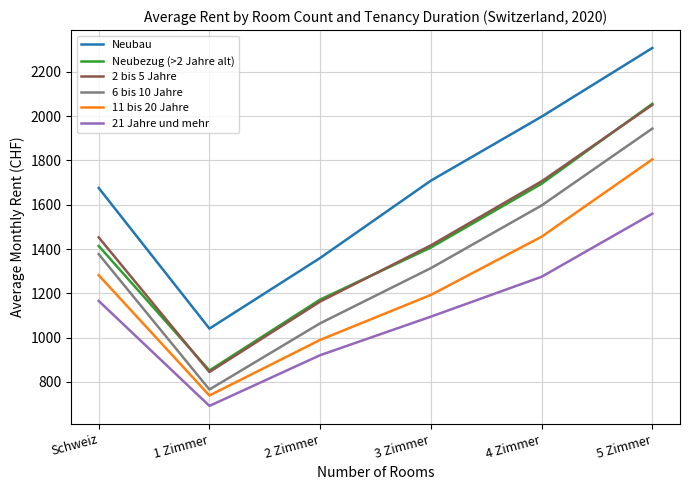

True or false: Neubezug (>2 Jahre alt) and 11 bis 20 Jahre cross at least once.

False